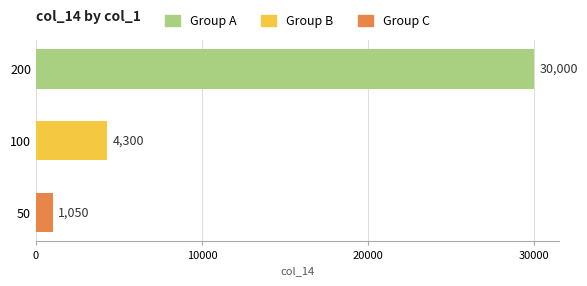

At which category does the chart reach its minimum across all series?

50